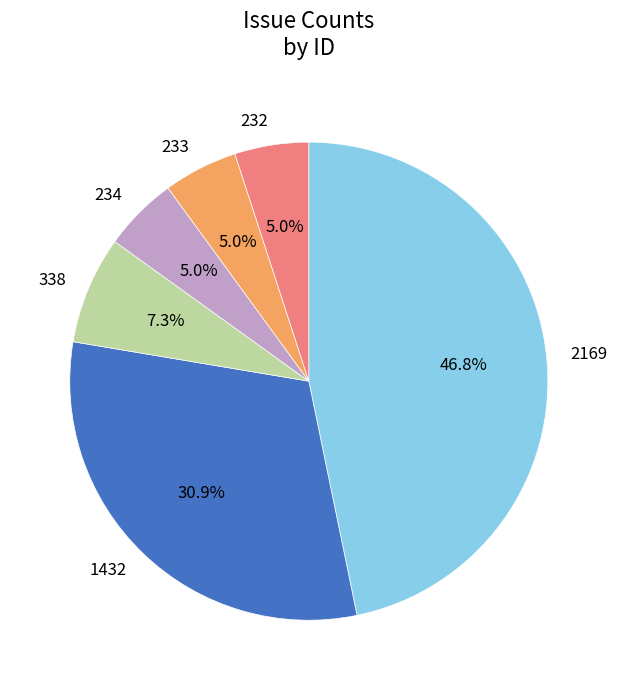

Does any single category account for the majority?

No